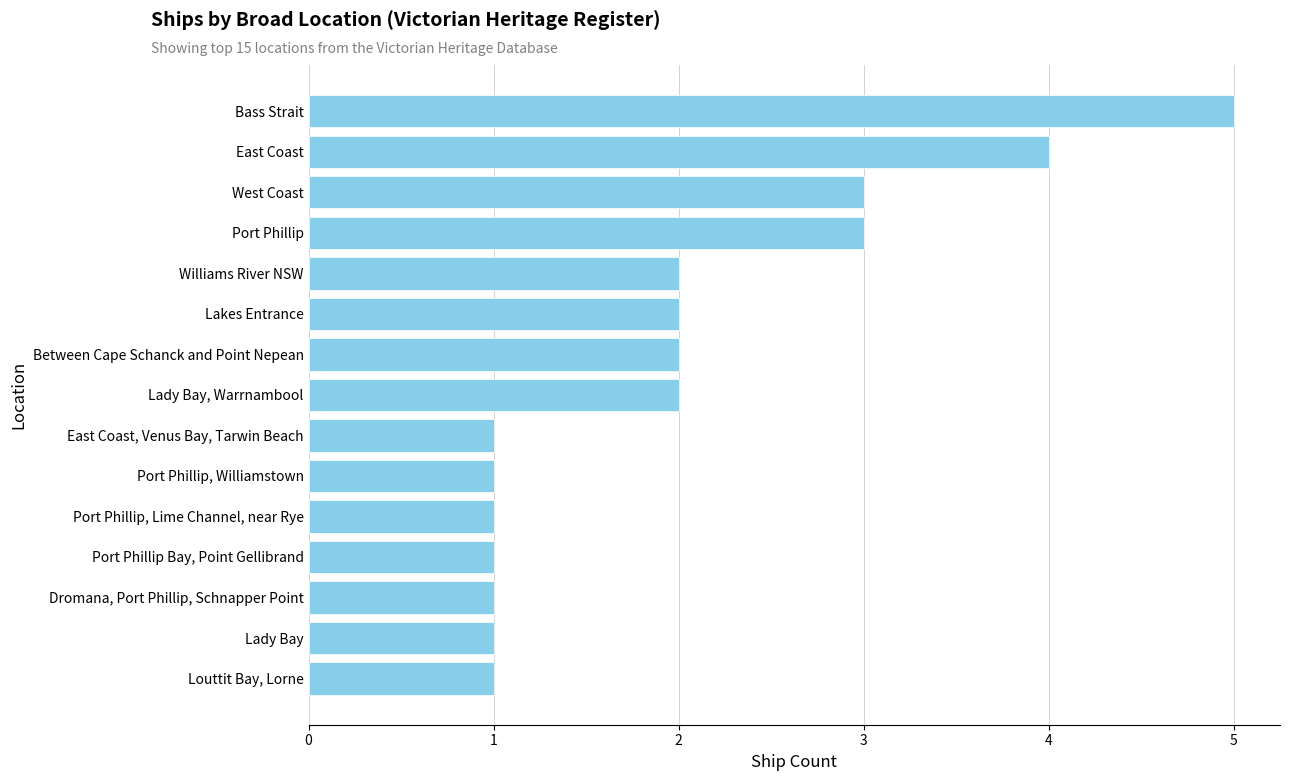

What is the difference between the second highest and second lowest values?

3